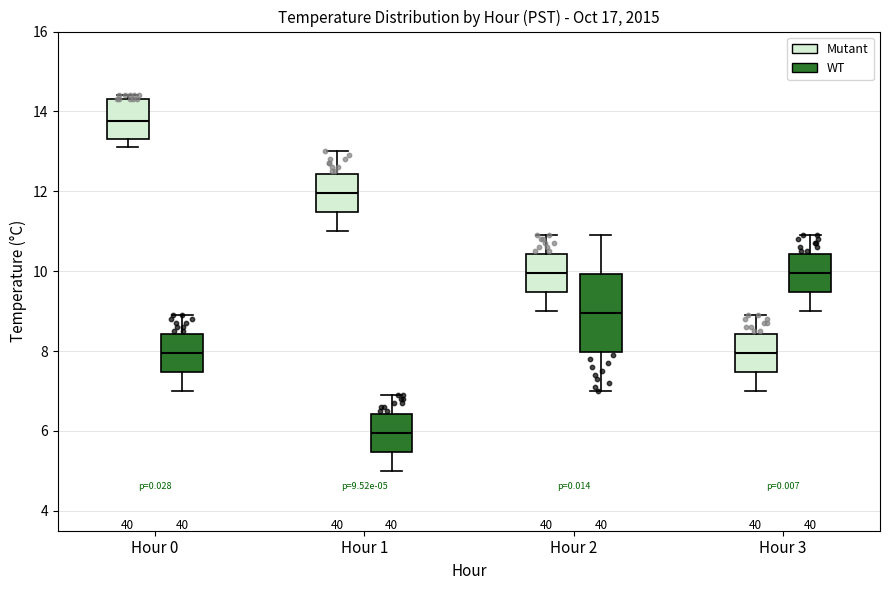

Which box has the lowest median line?

Hour 1 (WT)